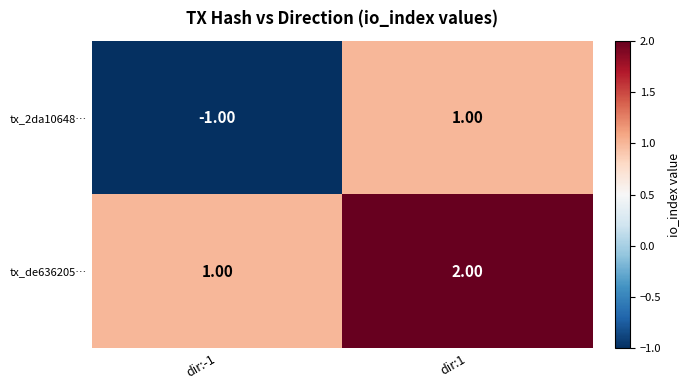

What is the sum of the tx_de636205… values at dir:-1 and dir:1?

3